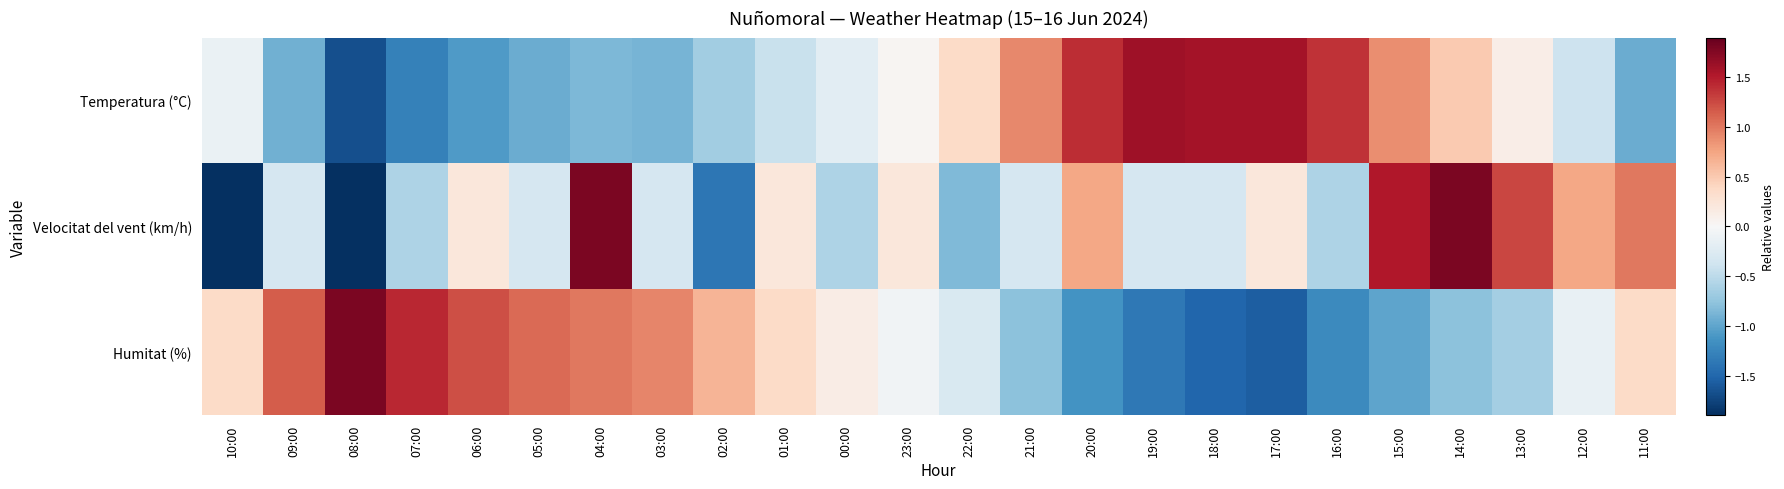

Which series has the largest total across all categories?

Velocitat del vent (km/h)